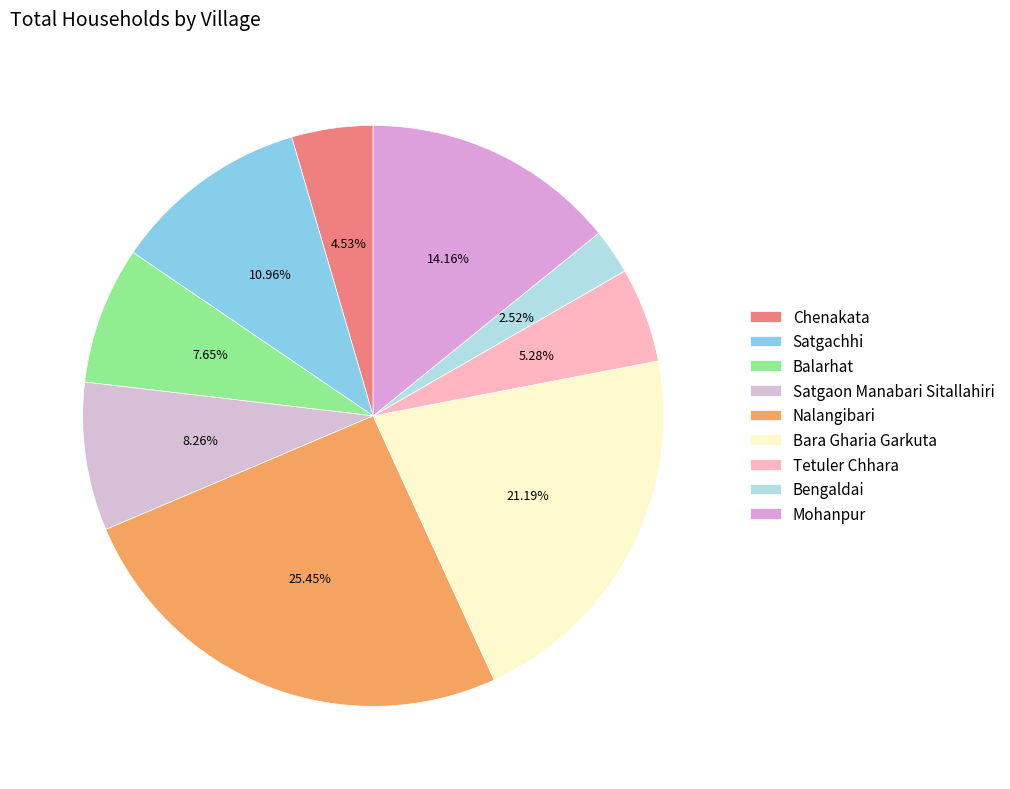

What percentage is the Bengaldai slice, to the nearest percent?

3%